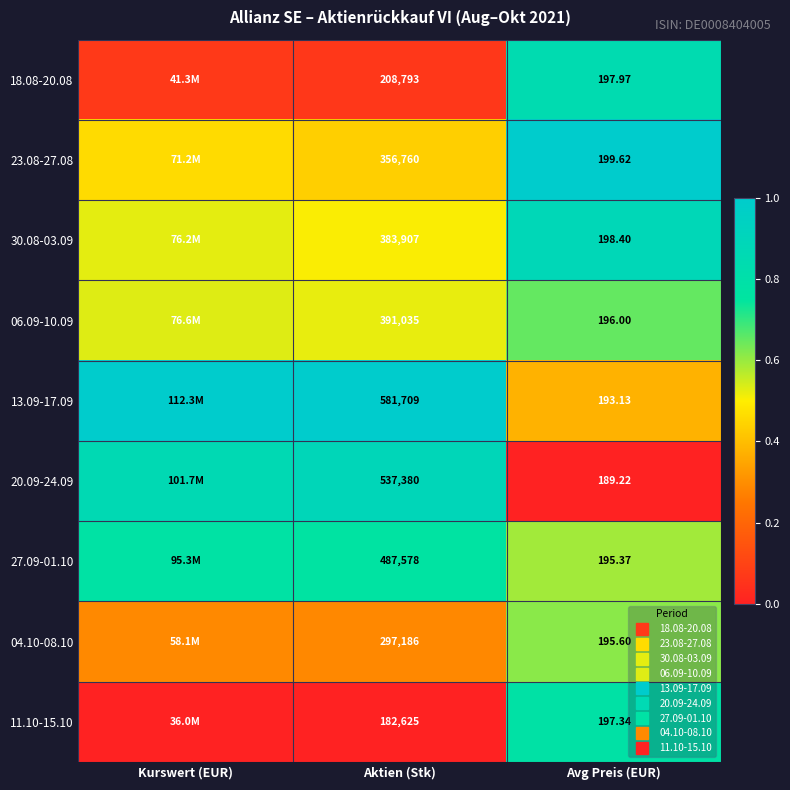

The value of 23.08-27.08 at Aktien (Stk) is 0.4. True or false?

True